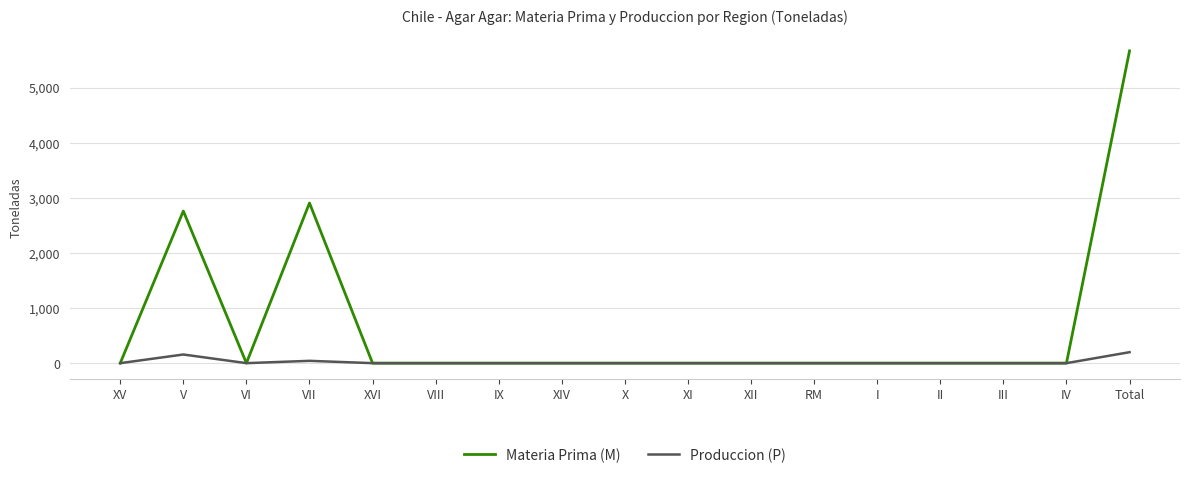

Reading left to right, list all the values displayed in this chart.

Materia Prima (M): XV=0	V=2761	VI=0	VII=2907	XVI=0	VIII=0	IX=0	XIV=0	X=0	XI=0	XII=0	RM=0	I=0	II=0	III=0	IV=0	Total=5668
Produccion (P): XV=0	V=157	VI=0	VII=42	XVI=0	VIII=0	IX=0	XIV=0	X=0	XI=0	XII=0	RM=0	I=0	II=0	III=0	IV=0	Total=199